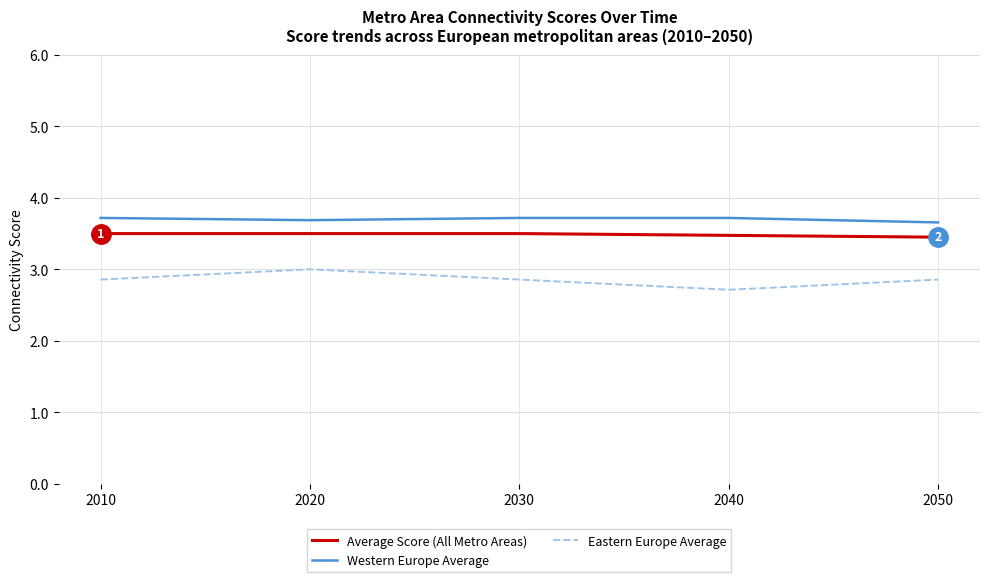

Rank the series by their average value, from lowest to highest.

Eastern Europe Average, Average Score (All Metro Areas), Western Europe Average